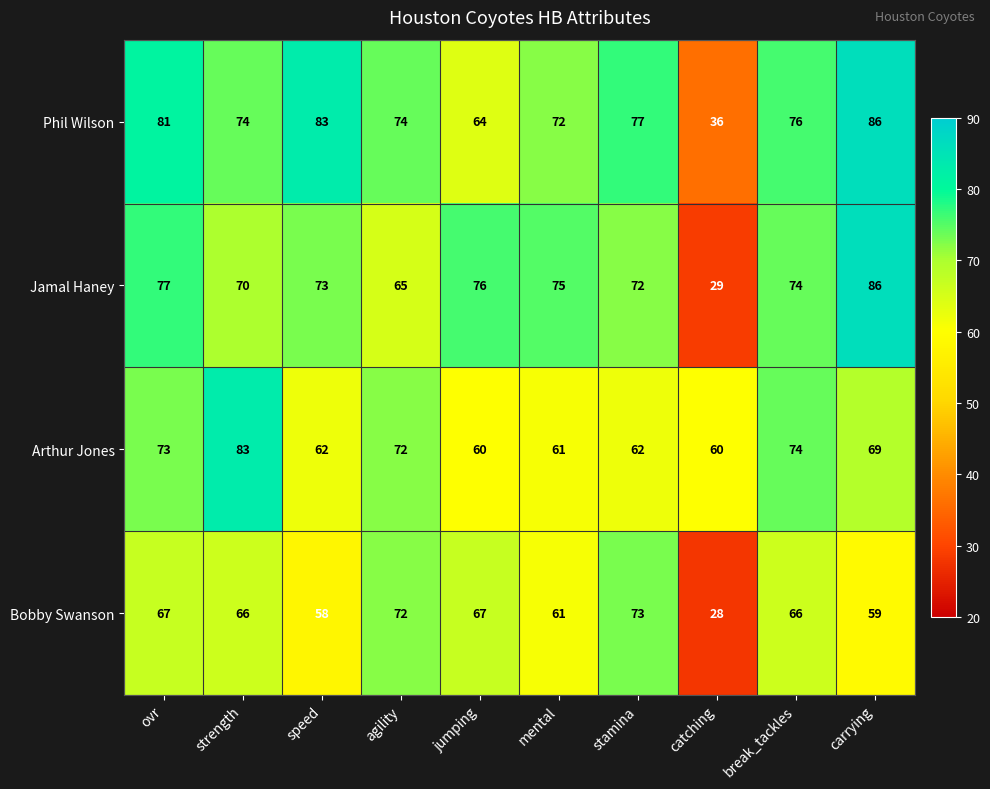

What is the difference between the highest and lowest values at jumping?

16